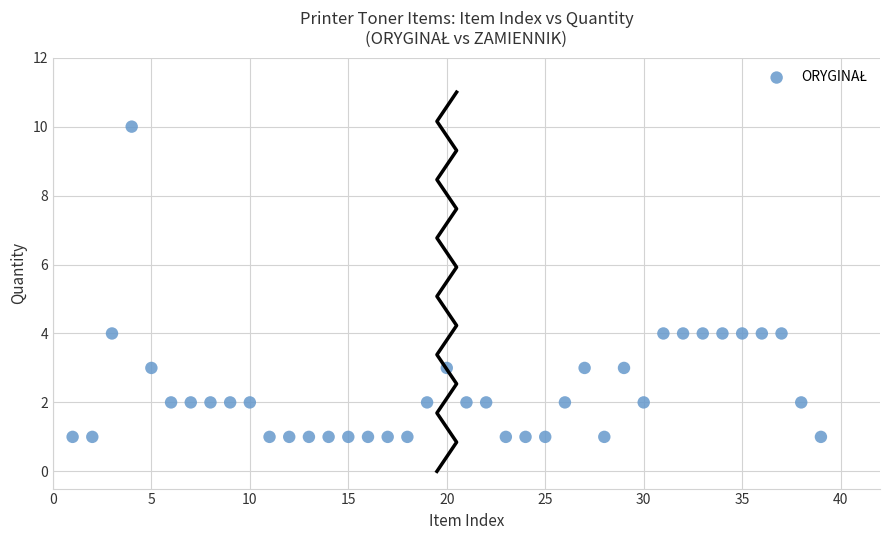

What is the range of X values (max minus min)?

38